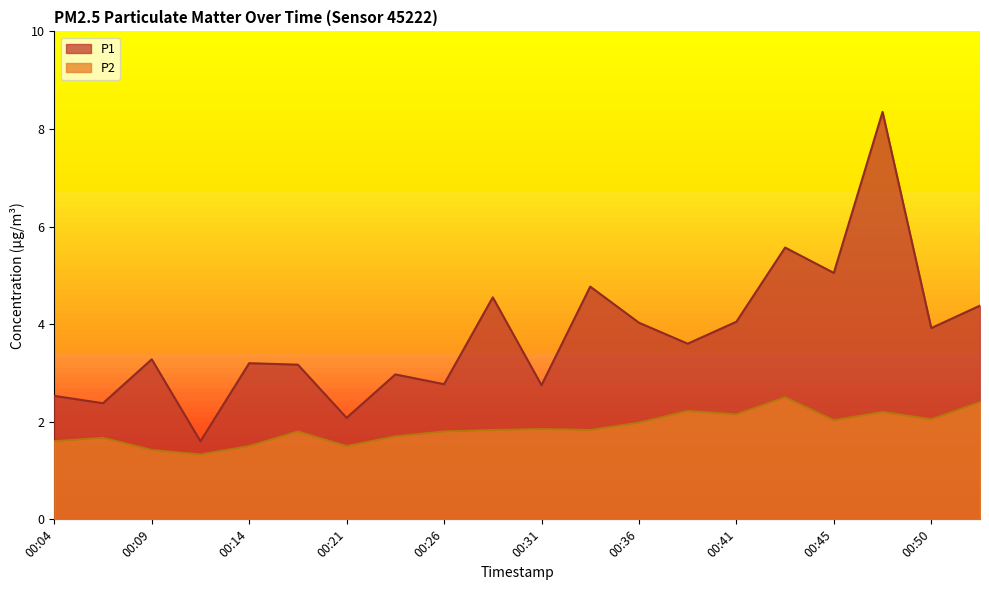

Reading left to right, extract all data points from this chart.

P1: 00:04=2.5	00:06=2.4	00:09=3.3	00:11=1.6	00:14=3.2	00:18=3.2	00:21=2.1	00:23=3.0	00:26=2.8	00:28=4.5	00:31=2.8	00:33=4.8	00:36=4.0	00:38=3.6	00:41=4.0	00:43=5.6	00:45=5.0	00:48=8.3	00:50=3.9	00:53=4.4
P2: 00:04=1.6	00:06=1.7	00:09=1.4	00:11=1.3	00:14=1.5	00:18=1.8	00:21=1.5	00:23=1.7	00:26=1.8	00:28=1.8	00:31=1.9	00:33=1.8	00:36=2.0	00:38=2.2	00:41=2.1	00:43=2.5	00:45=2.0	00:48=2.2	00:50=2.0	00:53=2.4